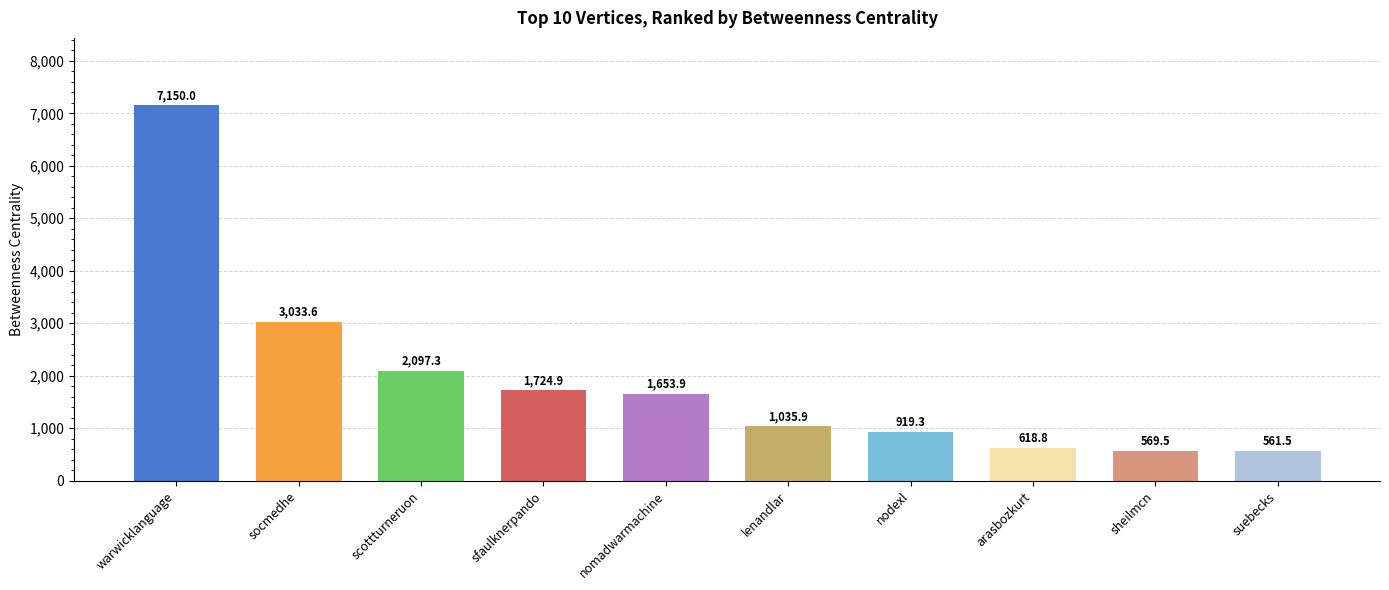

What position from the right is sfaulknerpando?

7